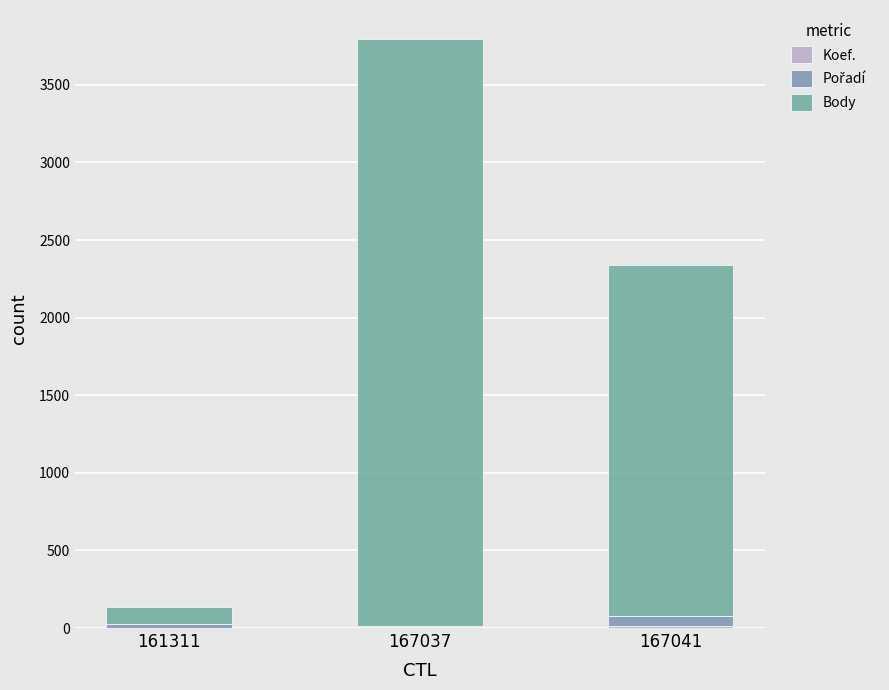

How many data points does each series have?

3